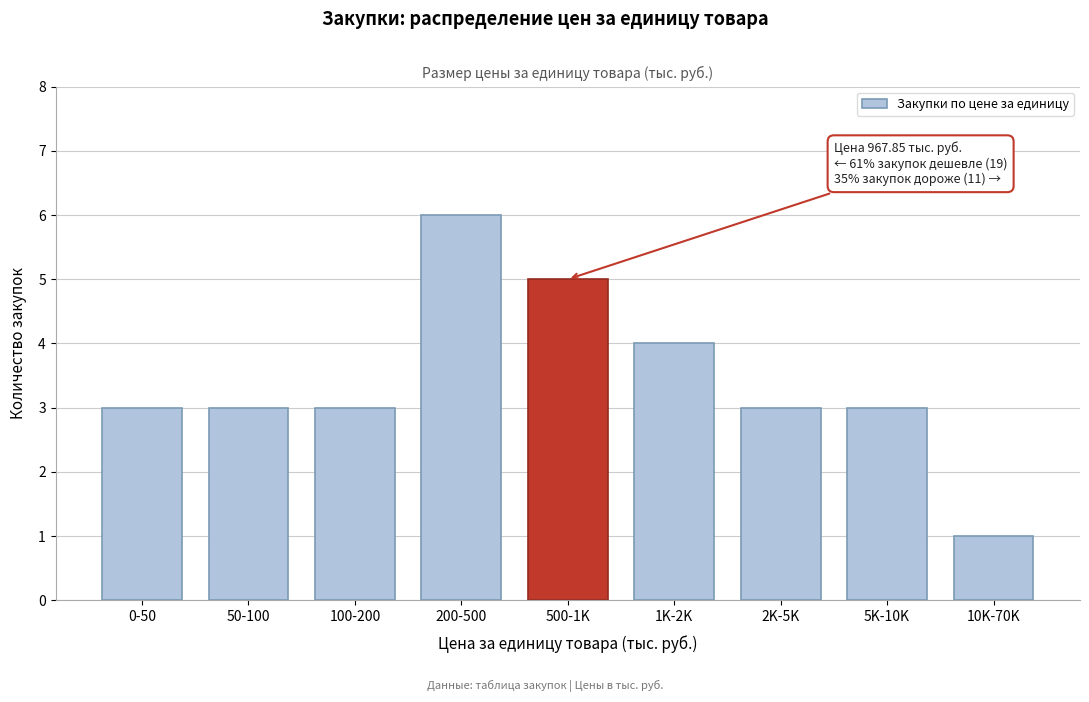

Reading right to left, what are all the values shown in this chart?

1	3	3	4	5	6	3	3	3